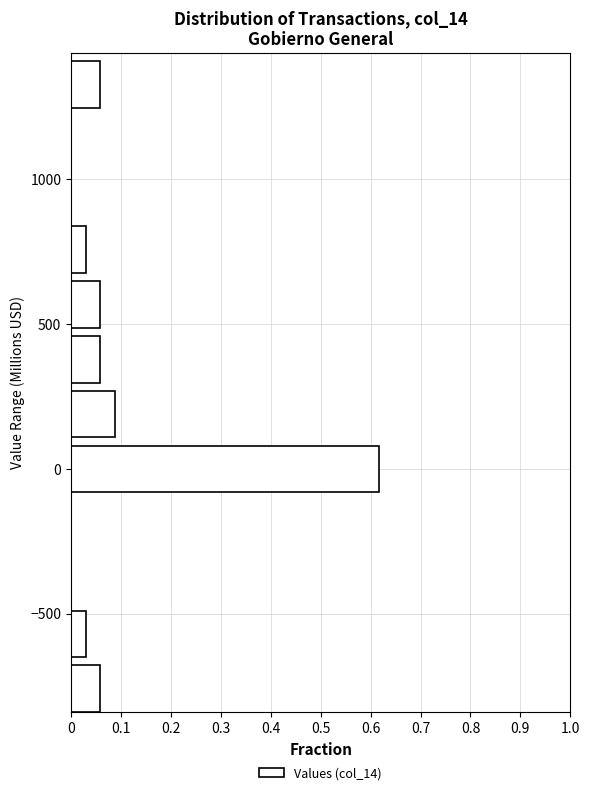

Around what value on the y-axis is the longest bar? Give the approximate position of its centre, as read against the axis.

0